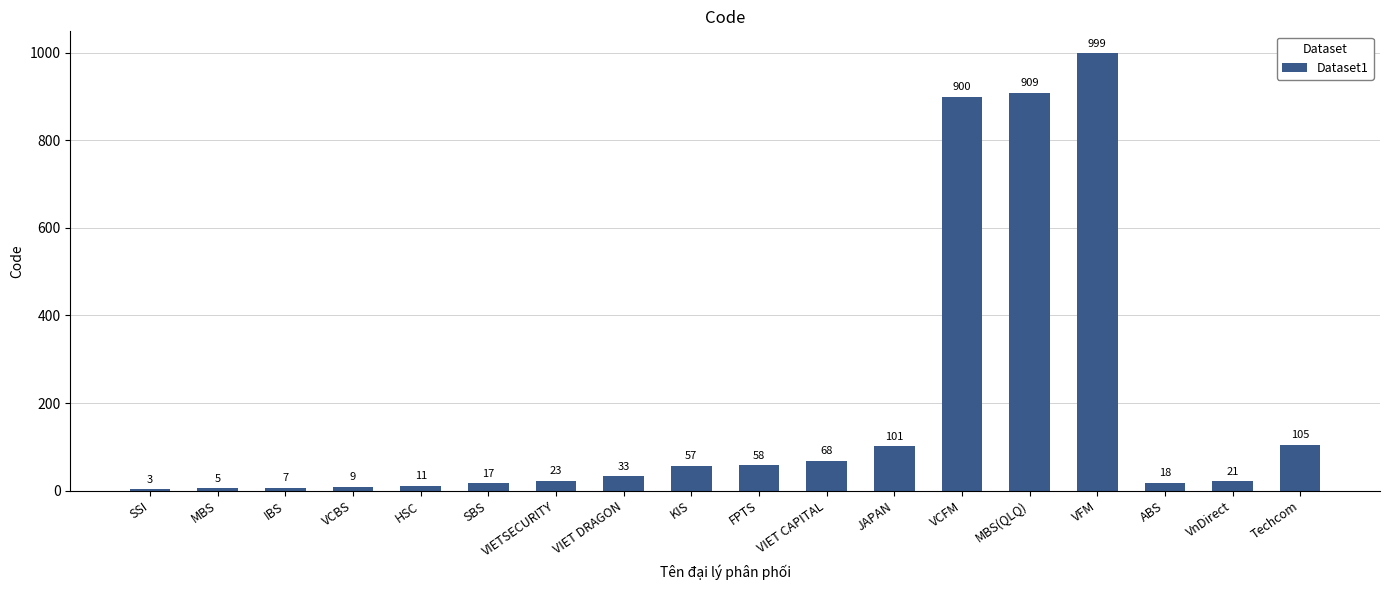

Are the bars horizontal?

No